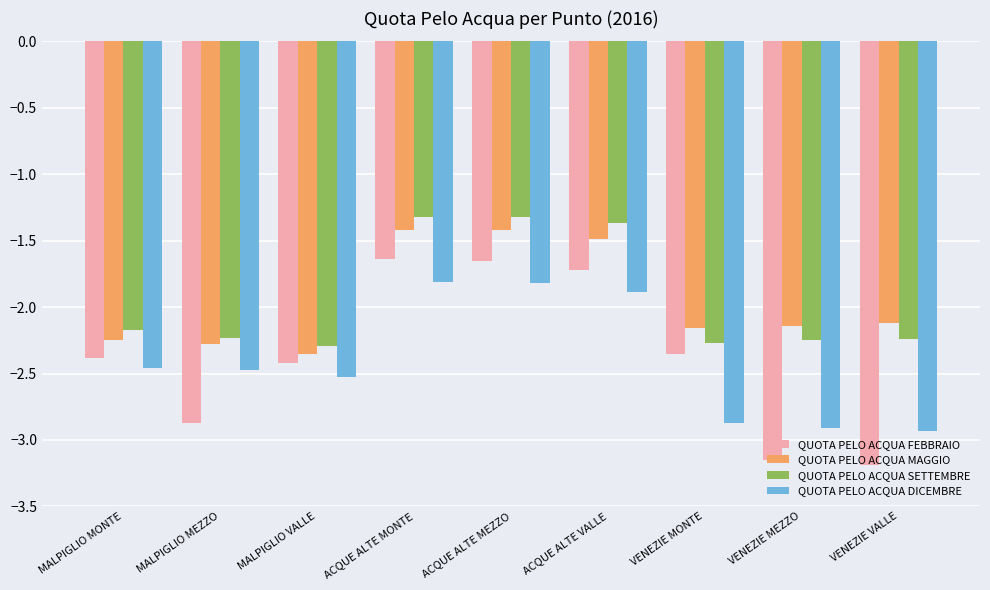

How many bars are there in total?

36